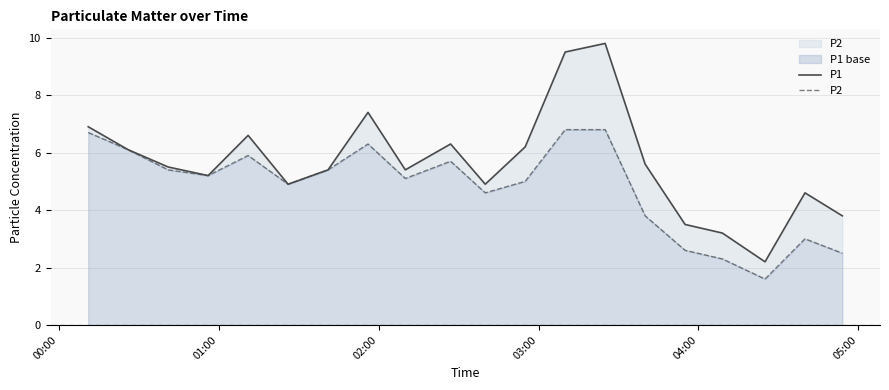

True or false: P2 and P1 intersect in this chart.

False